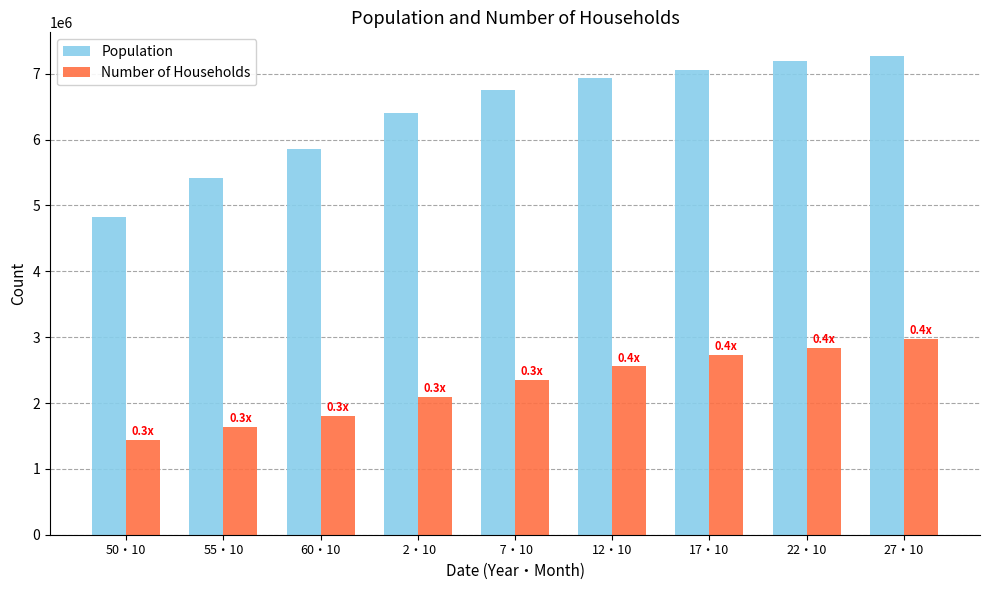

Between  7・10 and 17・10, which series saw the biggest shift?

Number of Households